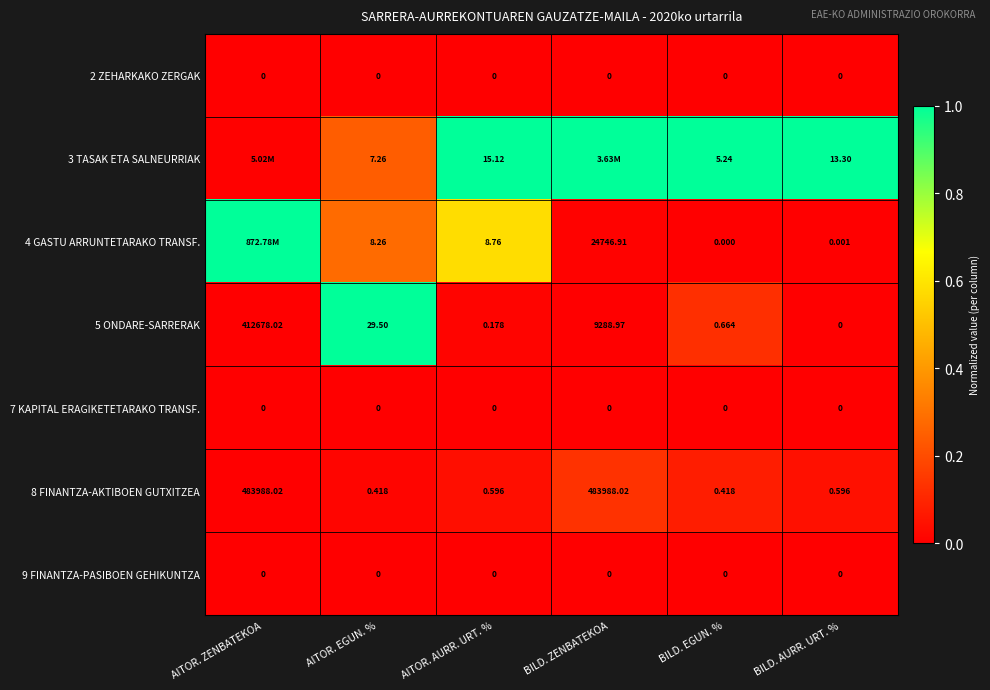

Is the value of 7 KAPITAL ERAGIKETETARAKO TRANSF. at AITOR. ZENBATEKOA greater than the value of 8 FINANTZA-AKTIBOEN GUTXITZEA at BILD. EGUN. %?

No